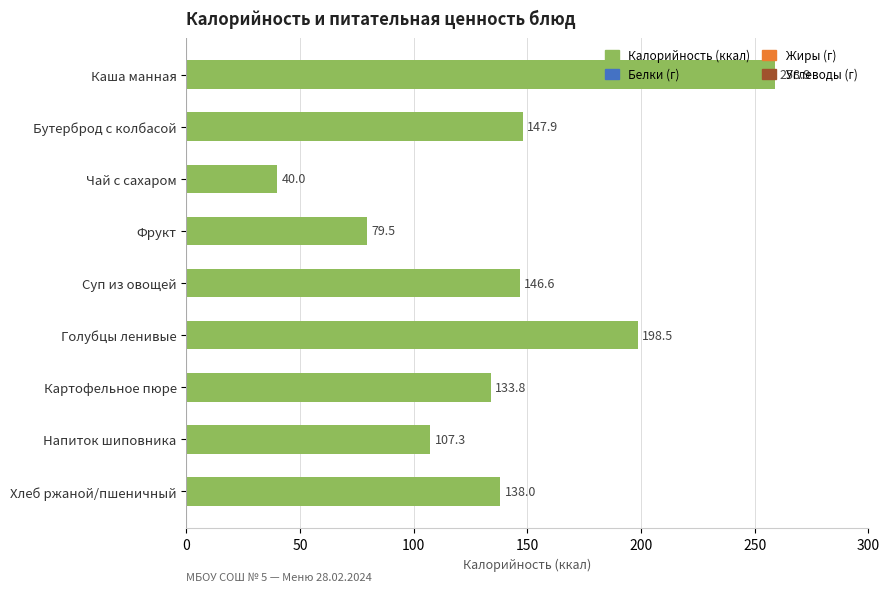

Rank the categories by value from lowest to highest.

Чай с сахаром, Фрукт, Напиток шиповника, Картофельное пюре, Хлеб ржаной/пшеничный, Суп из овощей, Бутерброд с колбасой, Голубцы ленивые, Каша манная